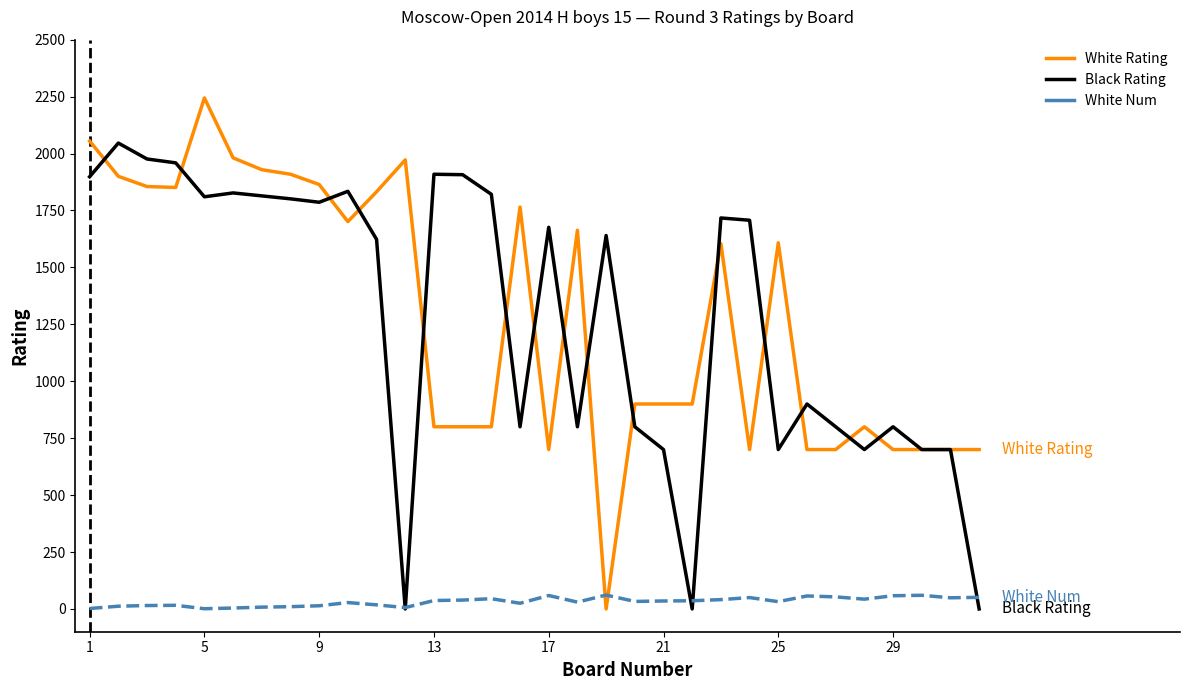

List the series in order of their peak value, lowest first.

White Num, Black Rating, White Rating